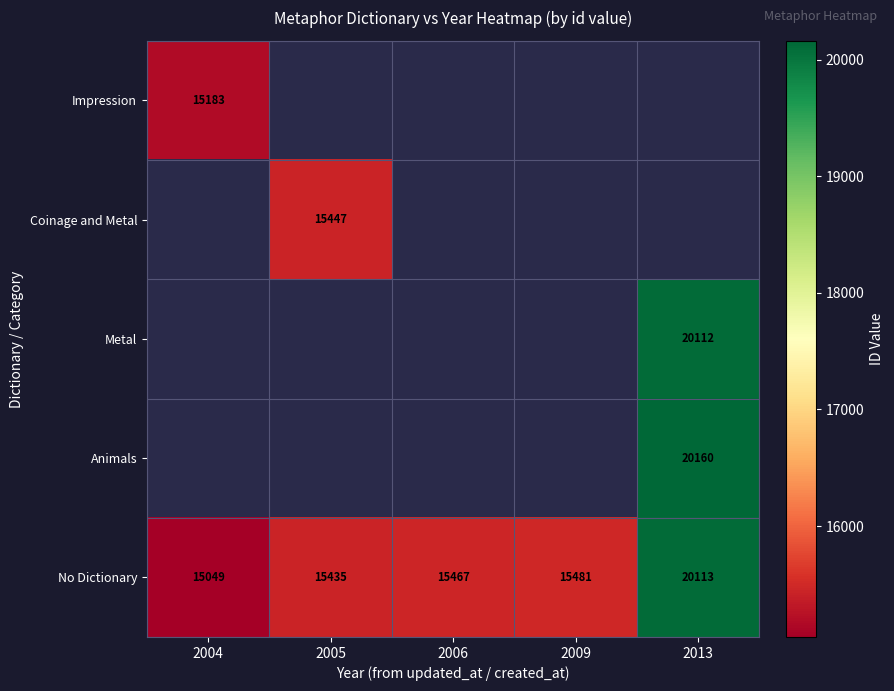

The value of Coinage and Metal at 2005 is 3792. True or false?

False